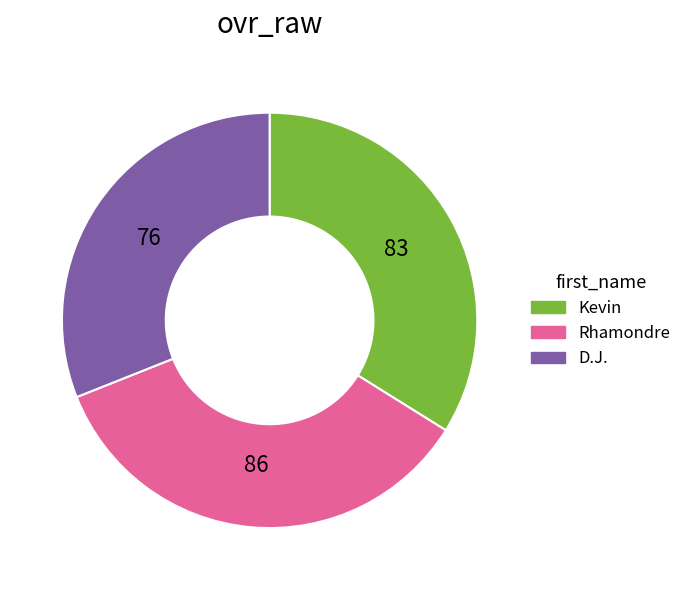

The D.J. slice represents 42% of the pie. True or false?

False